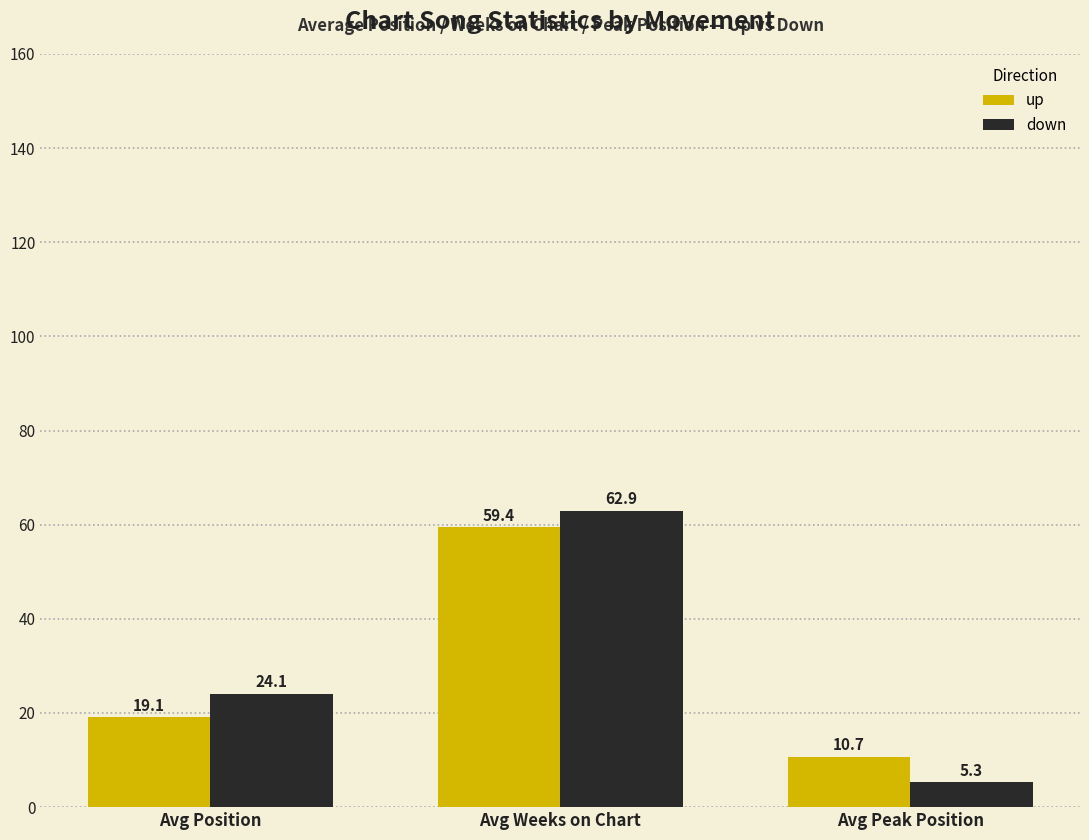

What is the sum of the up values at Avg Position and Avg Peak Position?

29.8